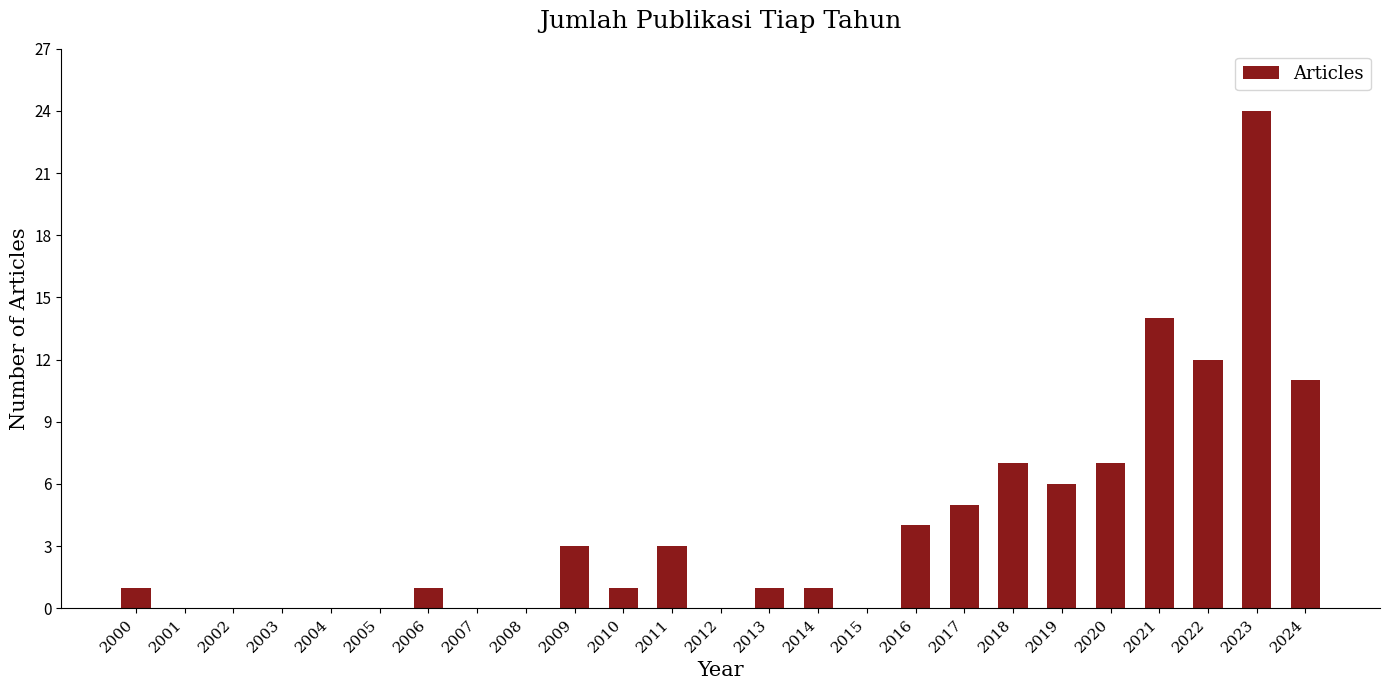

What is the maximum value shown in the chart?

24